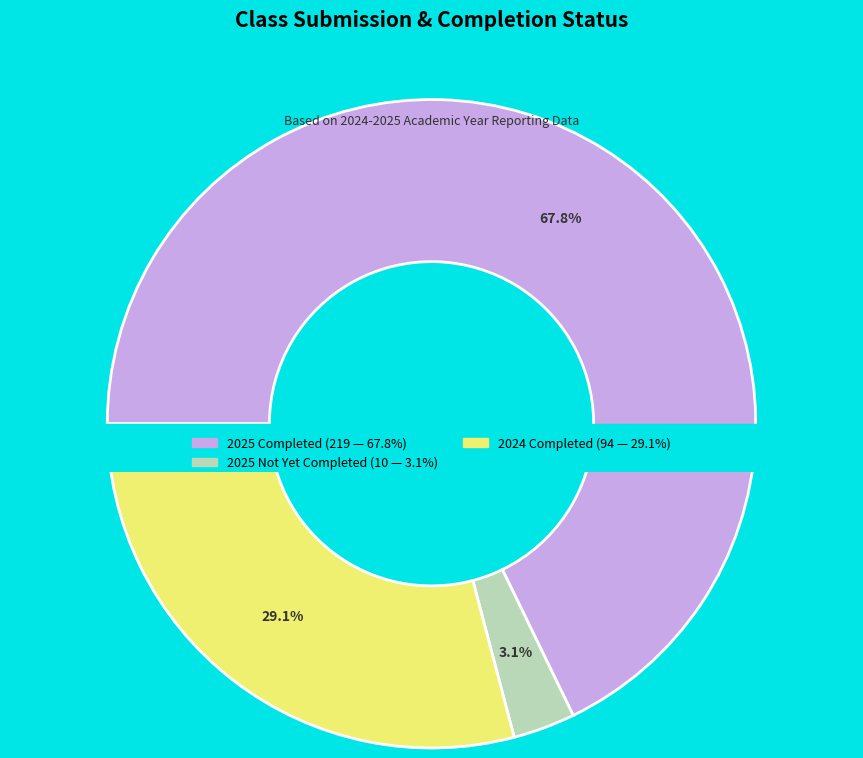

True or false: 04/14 accounts for 18% of the total.

False